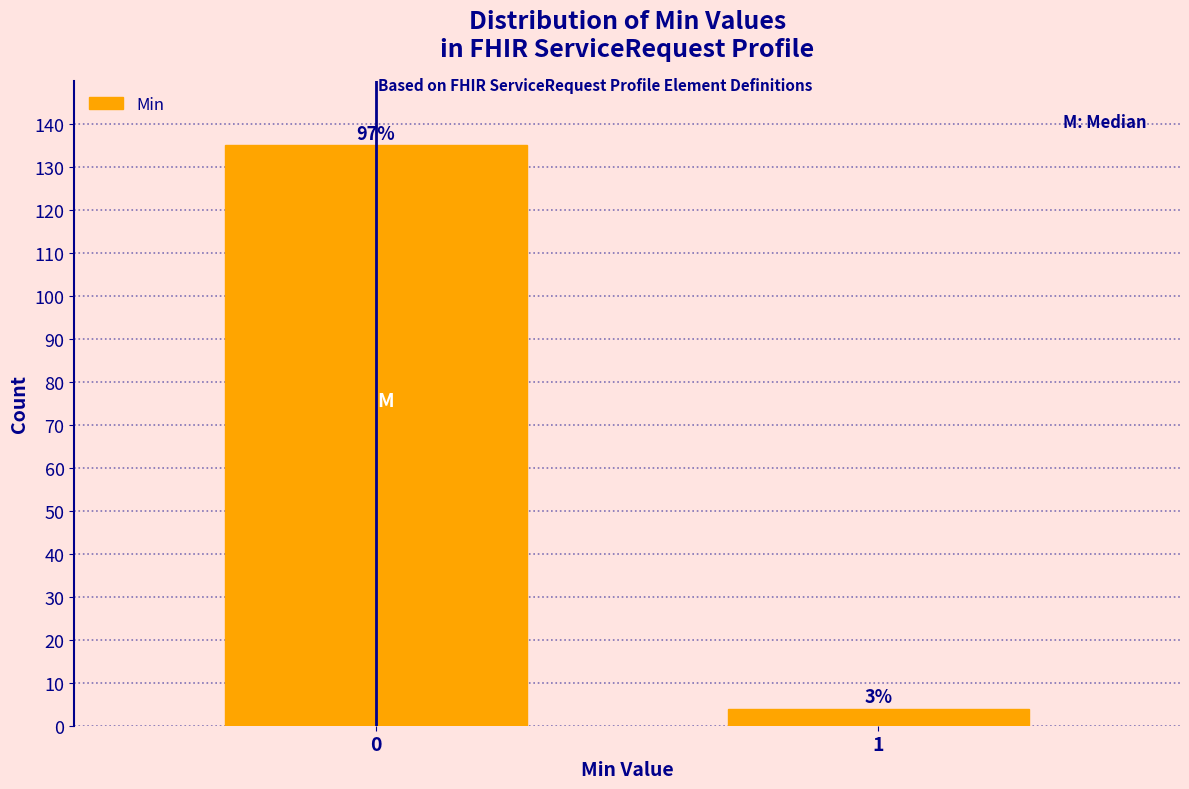

How many bars are there in total?

2